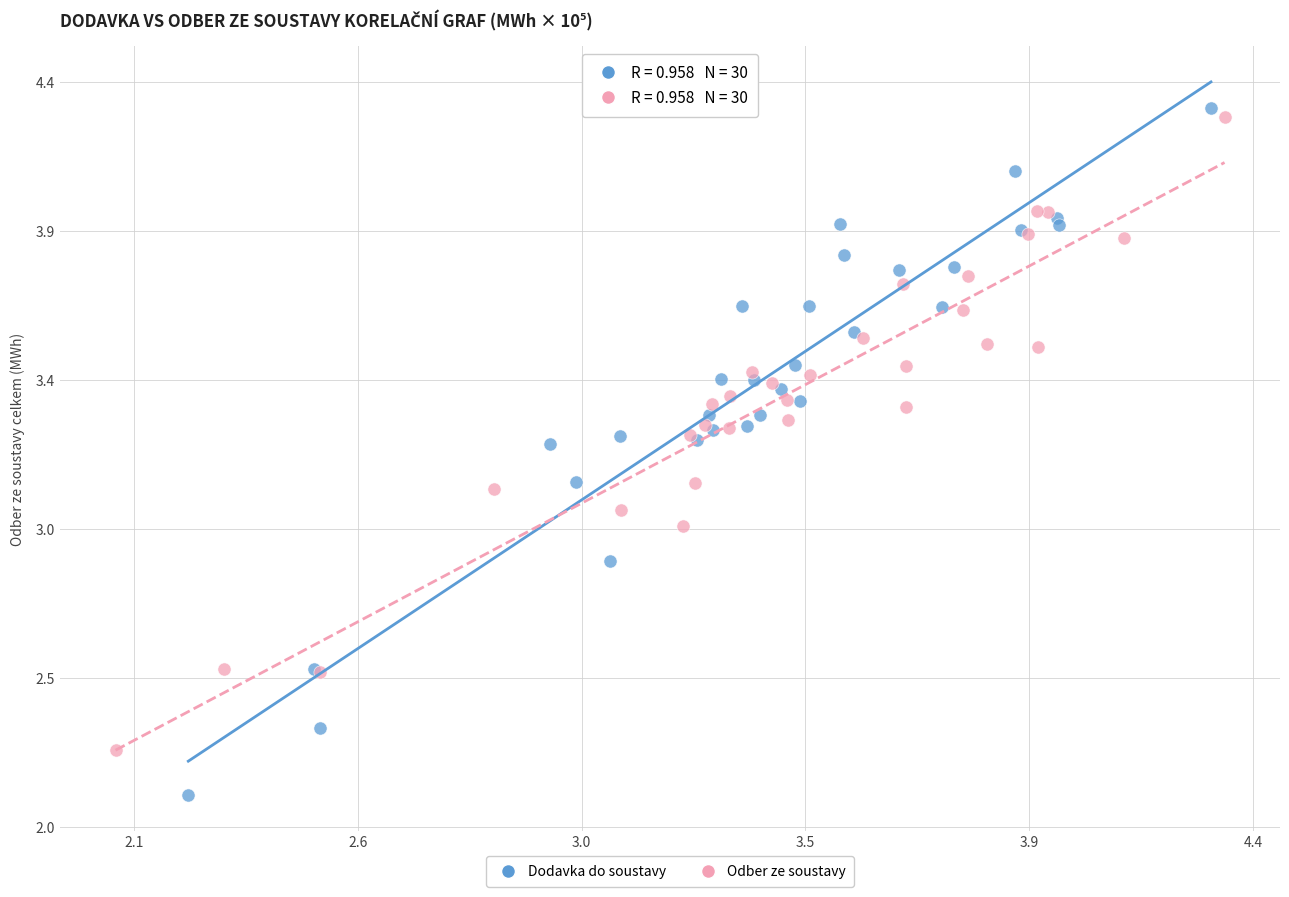

Which series reaches the maximum Y coordinate?

Dodavka do soustavy